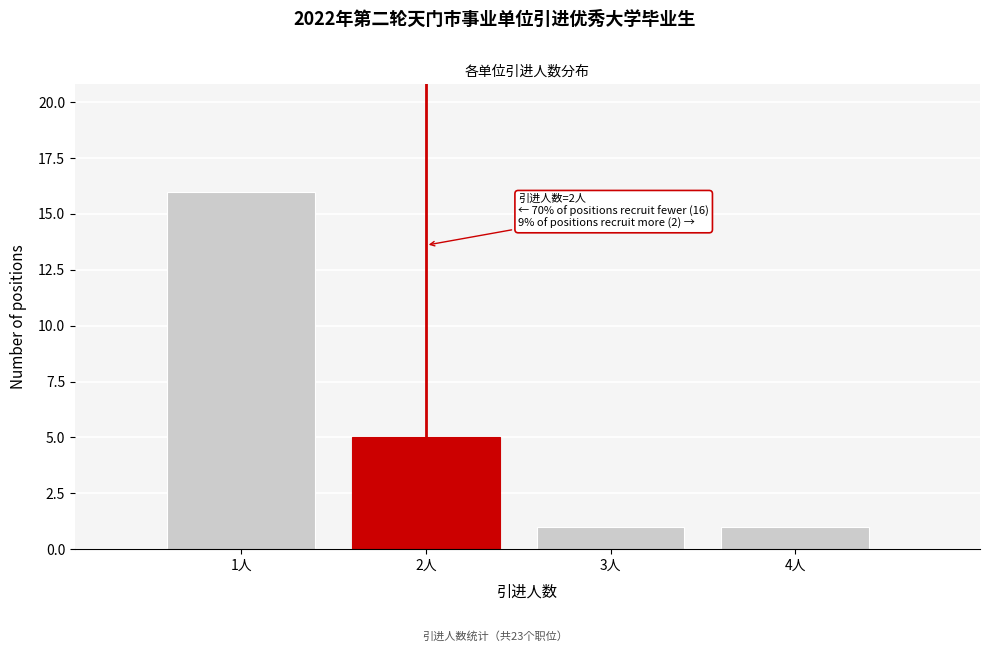

Reading left to right, transcribe all the data shown in this chart.

1人=16	2人=5	3人=1	4人=1